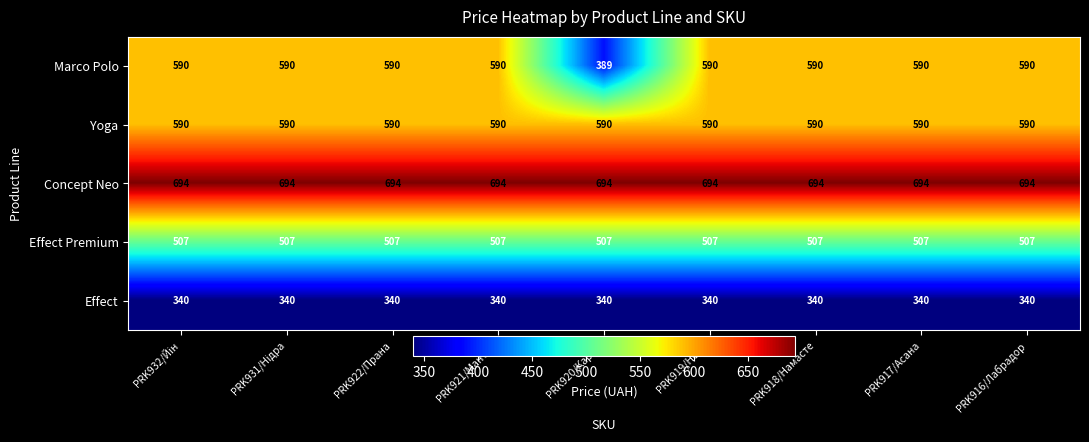

Rank the series at PRK920/Карма from lowest to highest value.

Effect, Marco Polo, Effect Premium, Yoga, Concept Neo